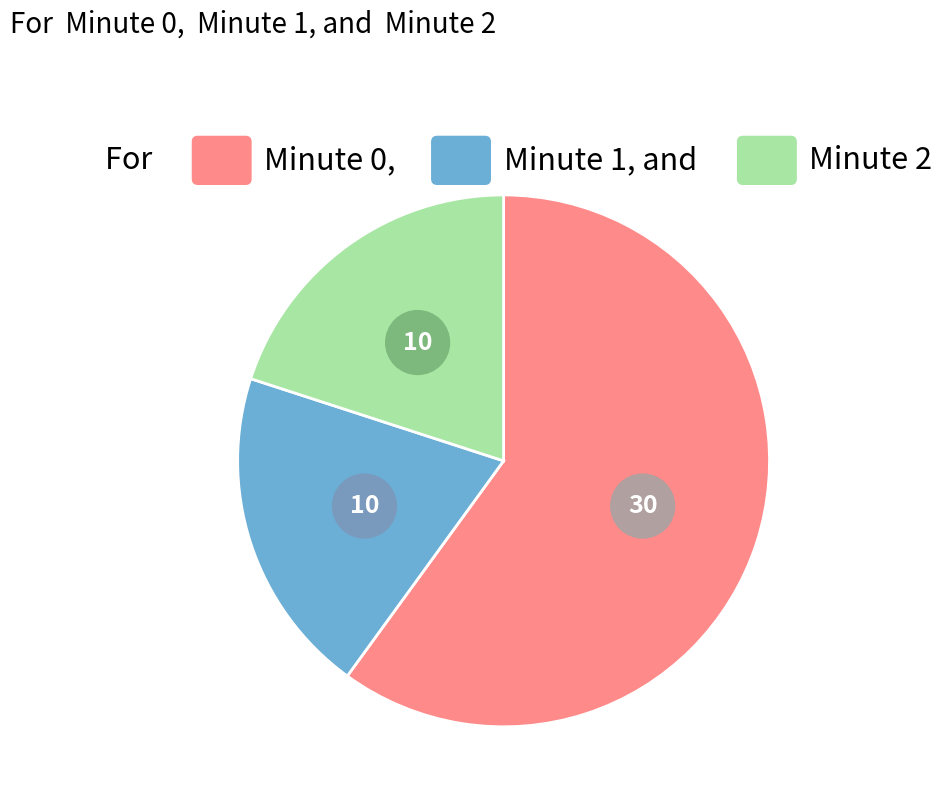

Rank the categories by value from highest to lowest.

Minute 0, Minute 1, Minute 2